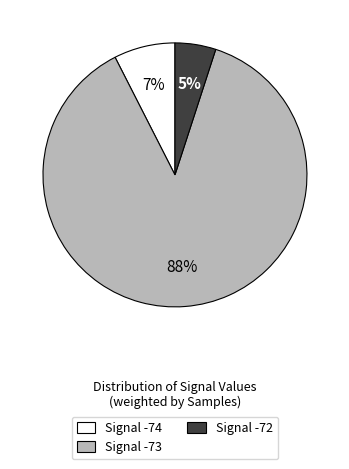

Count the number of slices in the pie.

3